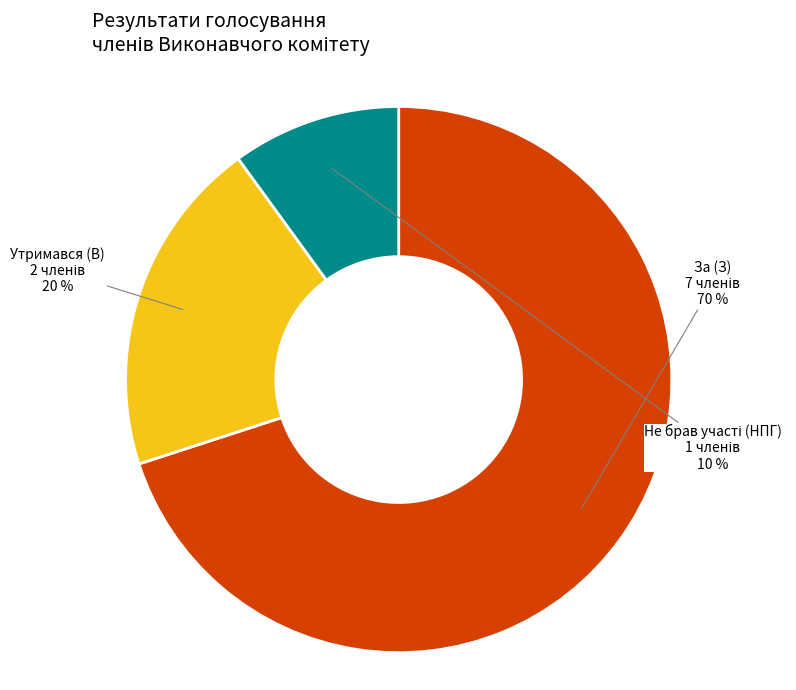

True or false: Утримався (В) accounts for 33% of the total.

False